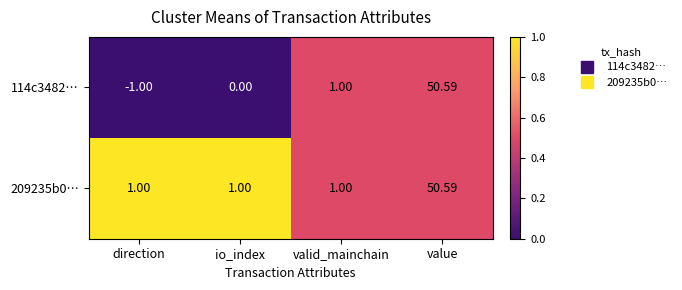

At which label is 114c3482… closest to 24?

valid_mainchain